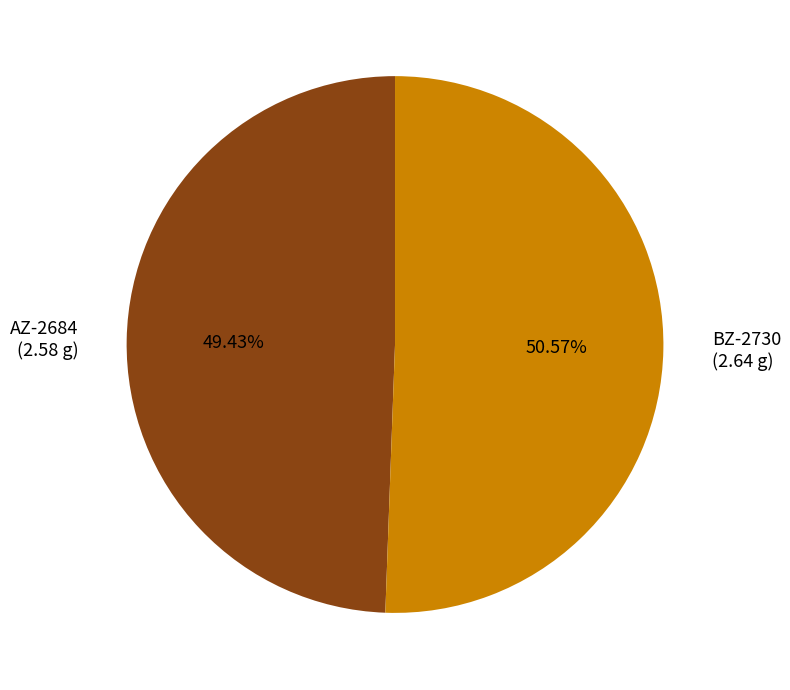

Which category has the smallest portion of the pie?

AZ-2684